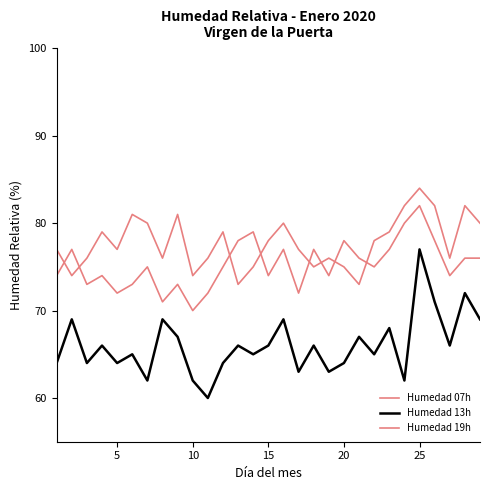

Is this an area chart (filled region under the line)?

No